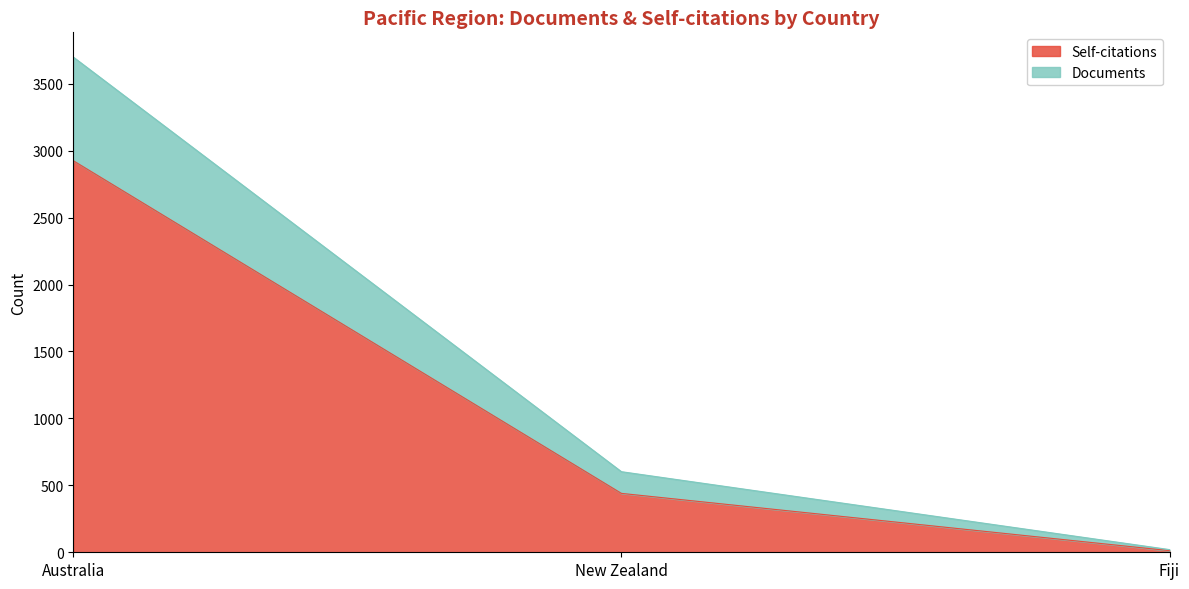

What is the label of the 1st point from the right?

Fiji